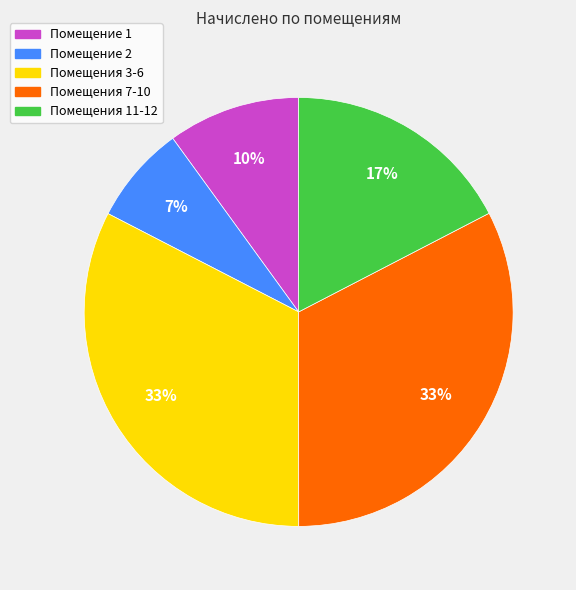

Does any single category account for the majority?

No